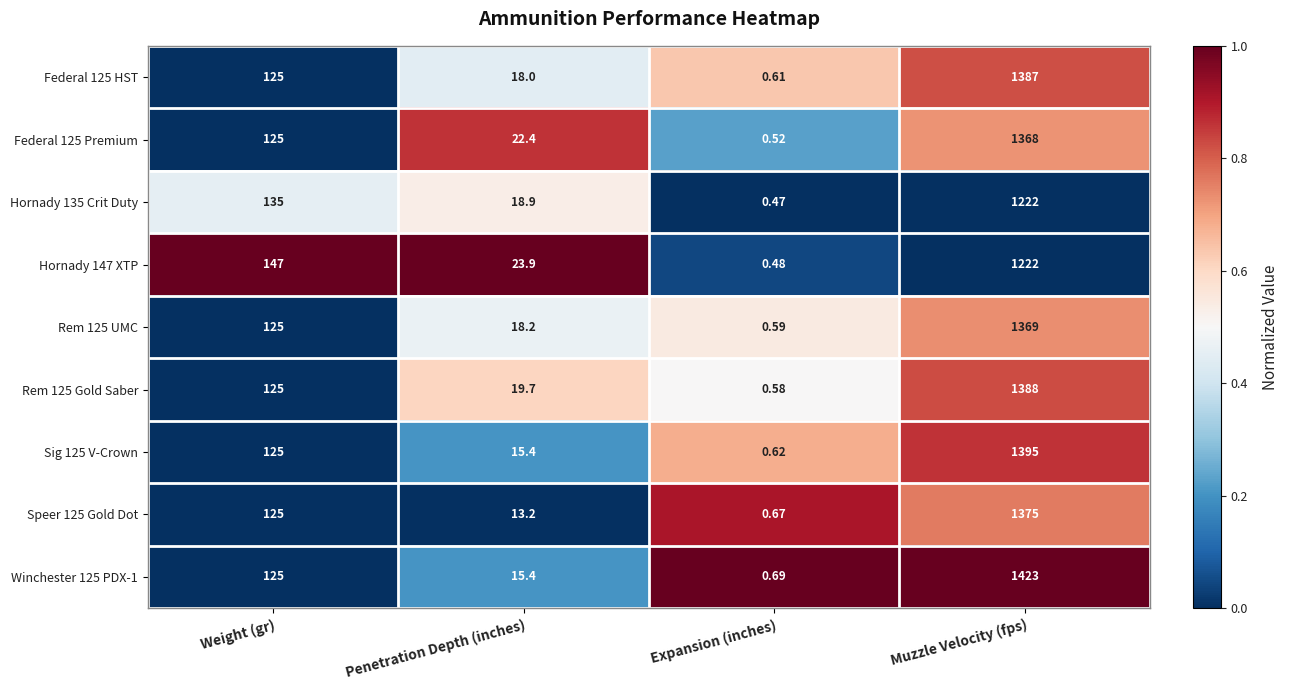

At which label is Hornady 147 XTP closest to 611?

Weight (gr)